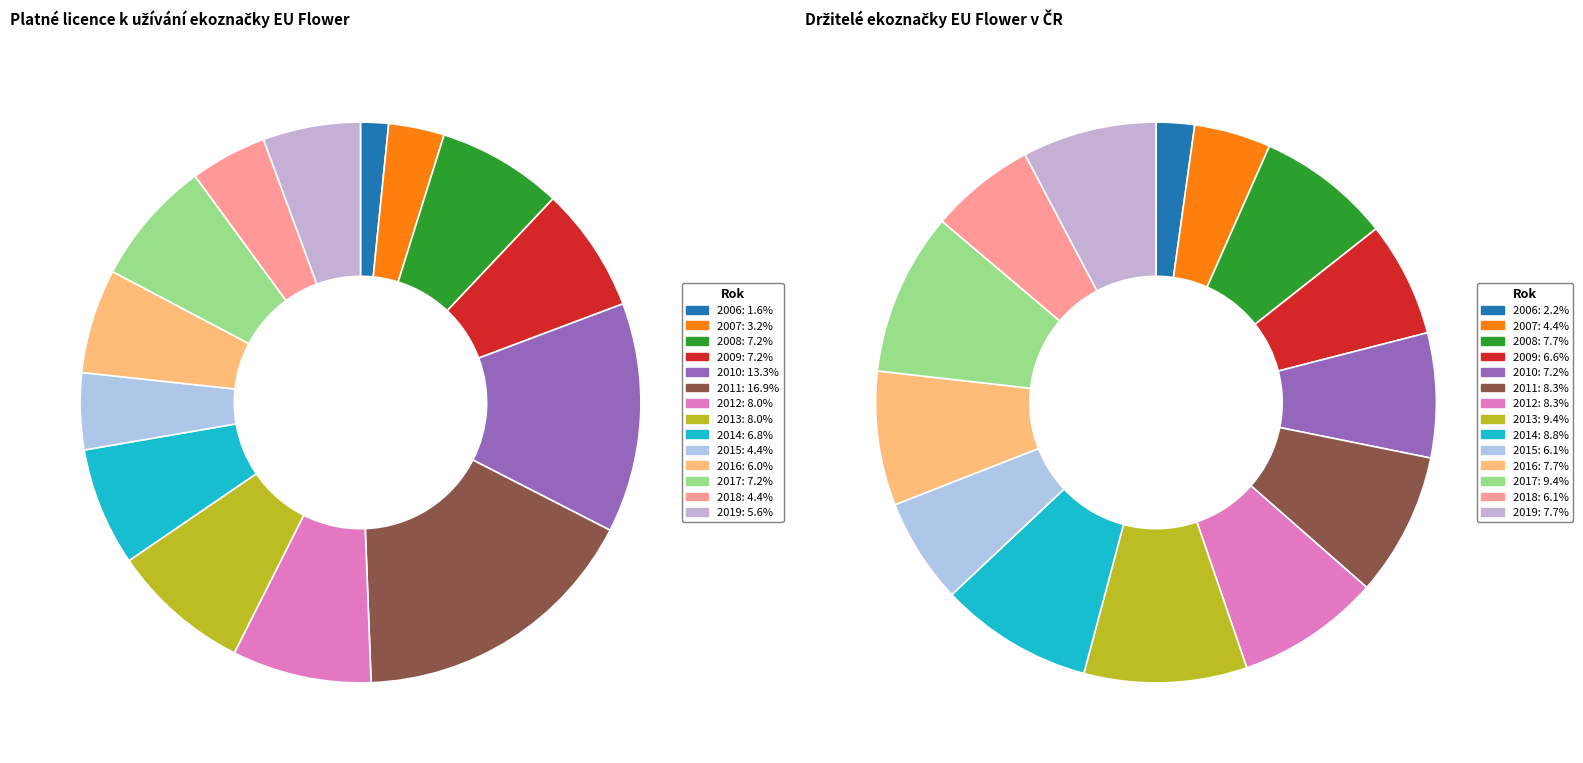

Which has a higher value, 2011 or 2014?

2011